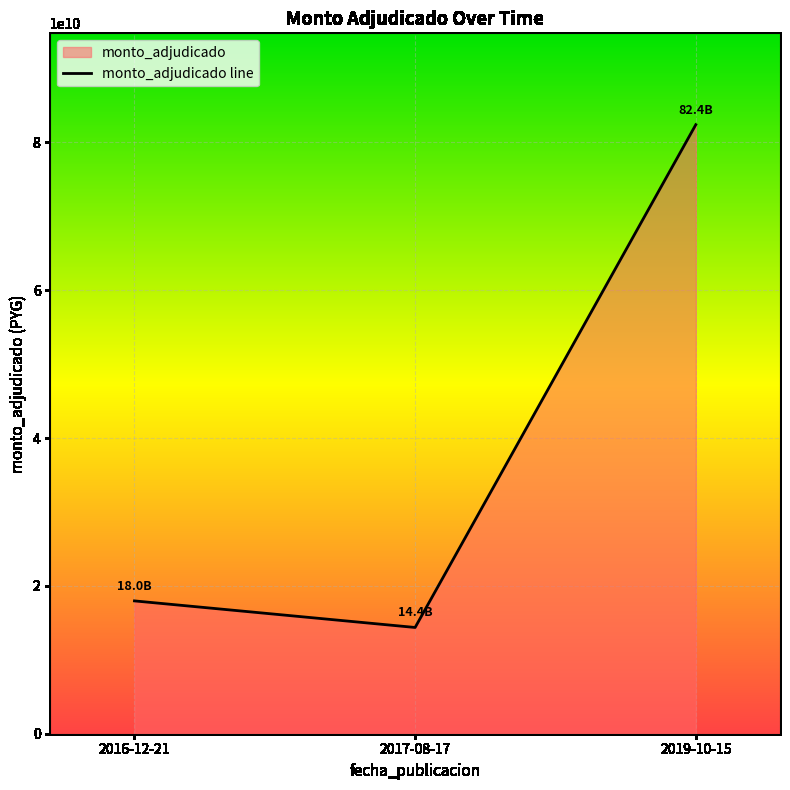

At which label does the data first exceed 17971502809?

2019-10-15